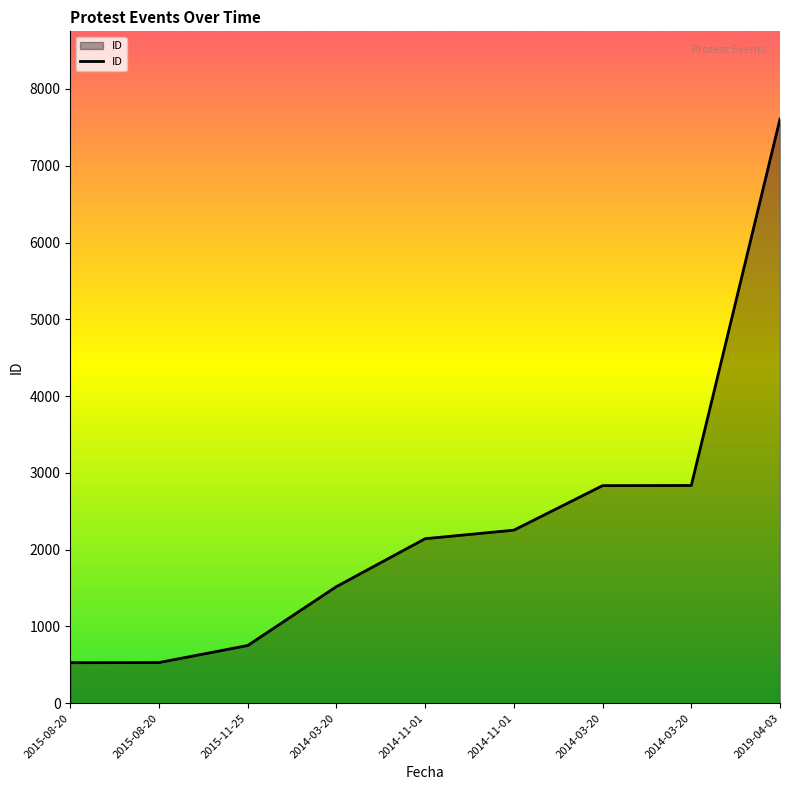

What is the approximate value at 2019-04-03, to the nearest 100?

7600